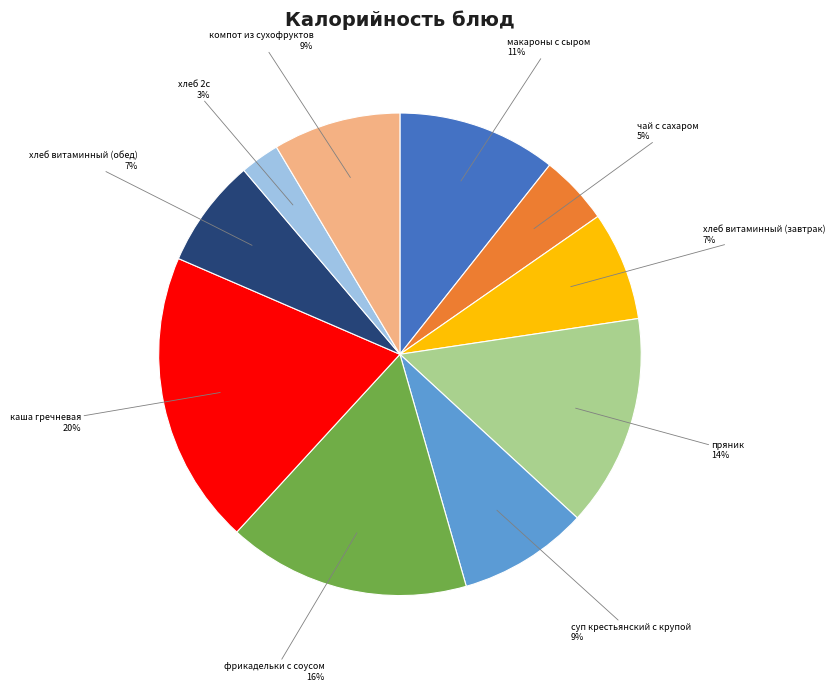

Is there any slice that represents more than half of the pie?

No